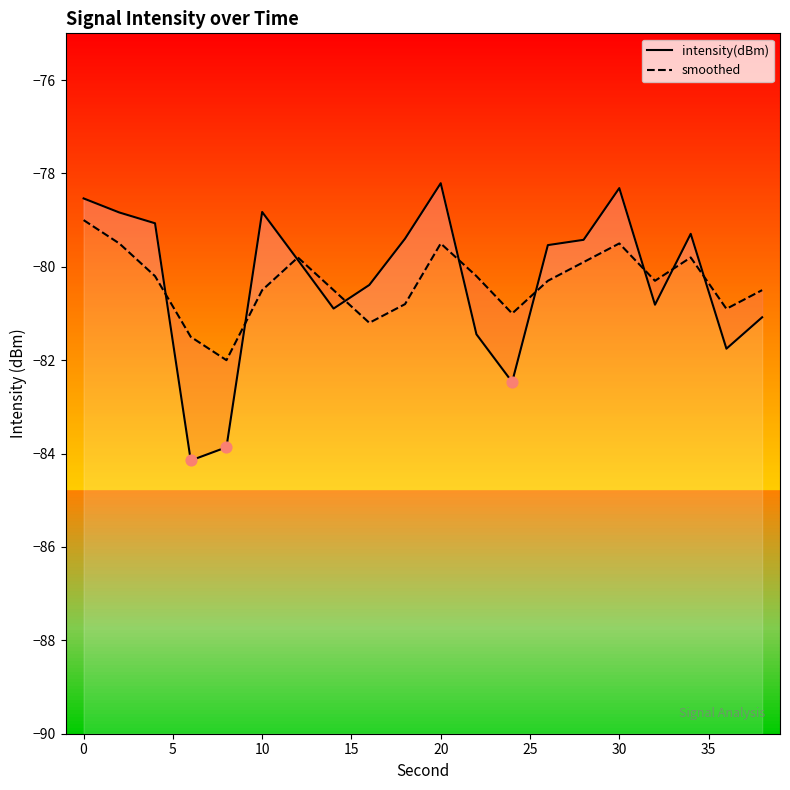

Is the value of intensity(dBm) at 20 greater than the value of smoothed at 35?

Yes